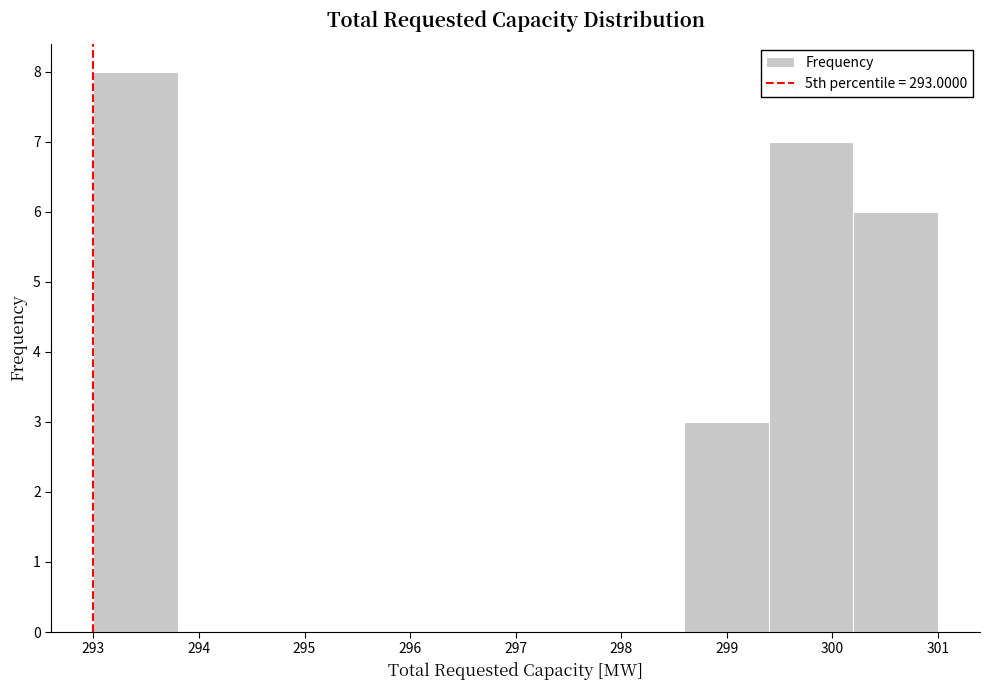

Reading left to right, list every bar in this chart as the range it spans on the x-axis followed by its height. The values are not printed on the chart, so give them approximately, as read against the axis.

293.0 to 293.8: 8
293.8 to 294.6: 0
294.6 to 295.4: 0
295.4 to 296.2: 0
296.2 to 297.0: 0
297.0 to 297.8: 0
297.8 to 298.6: 0
298.6 to 299.4: 3
299.4 to 300.2: 7
300.2 to 301.0: 6